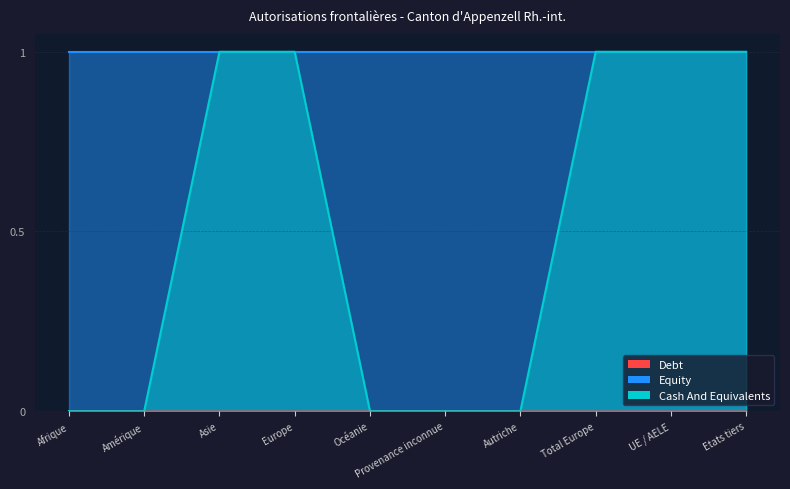

The Debt series shows 0 at Europe. True or false?

True